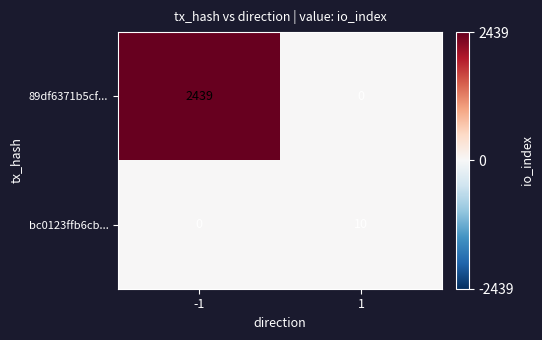

At 1, list the series in order from smallest to largest.

89df6371b5cf..., bc0123ffb6cb...